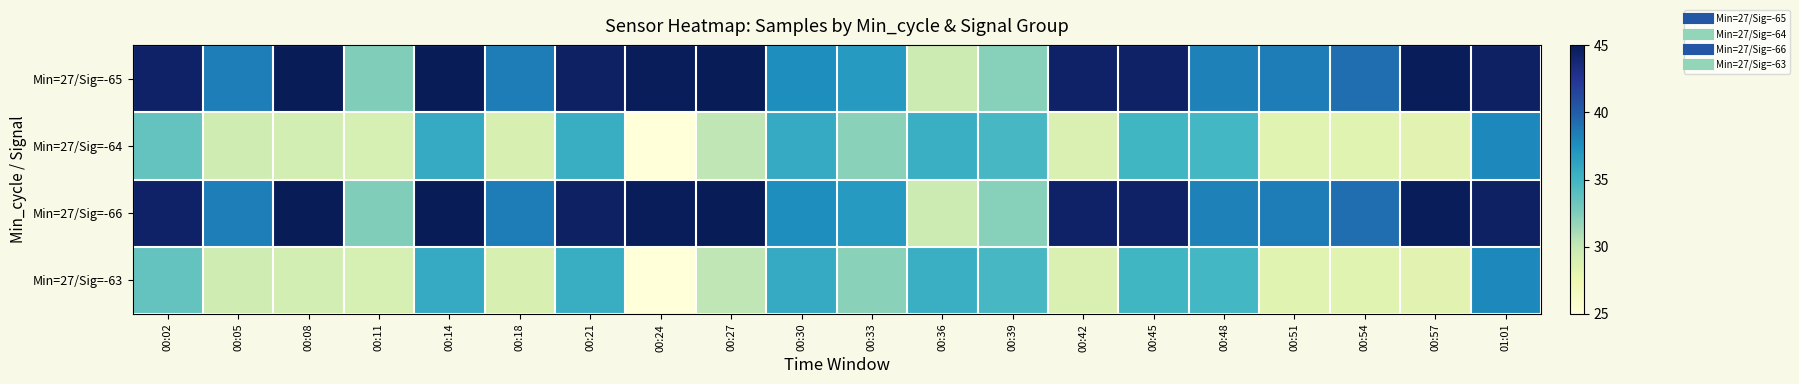

What is the greatest value displayed?

45.0